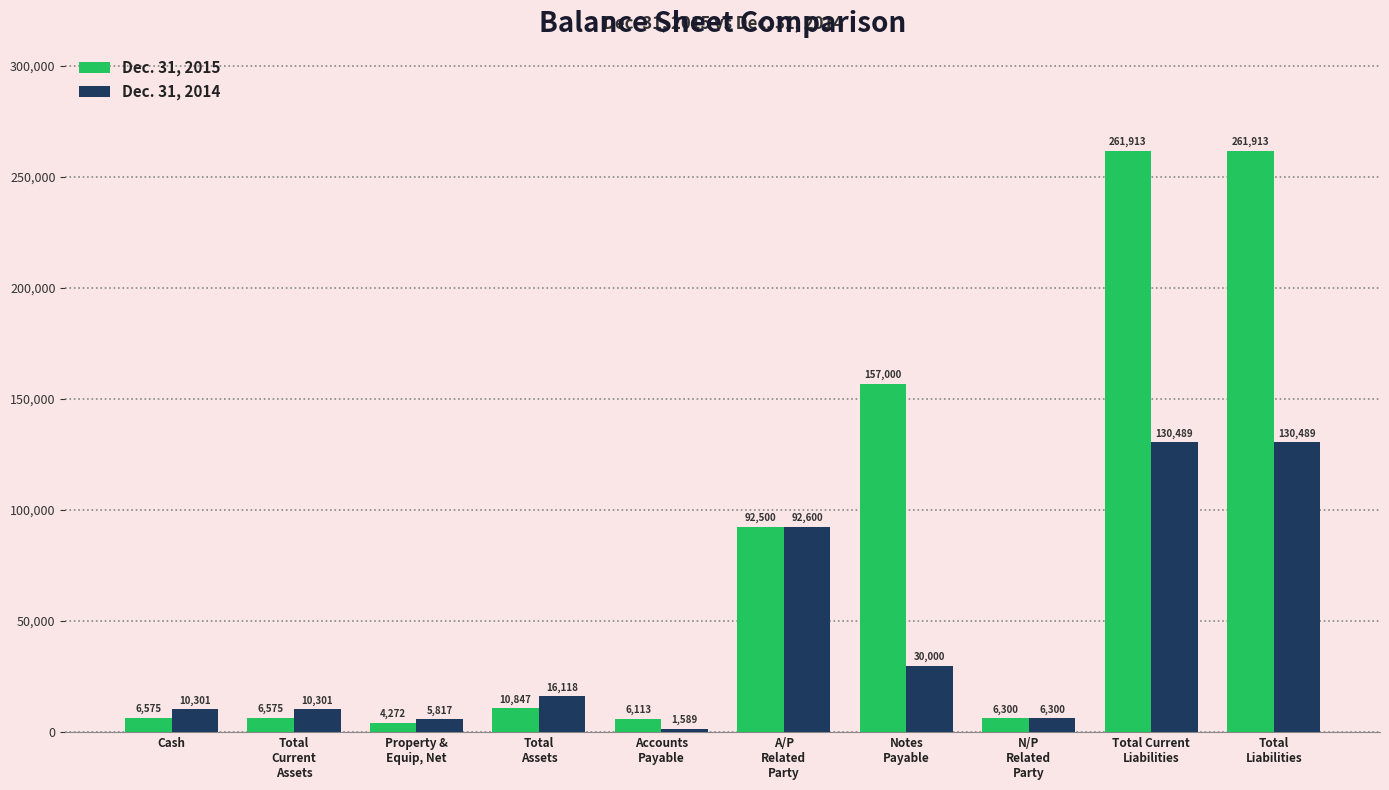

How many data points in Dec. 31, 2014 are less than 16118?

5